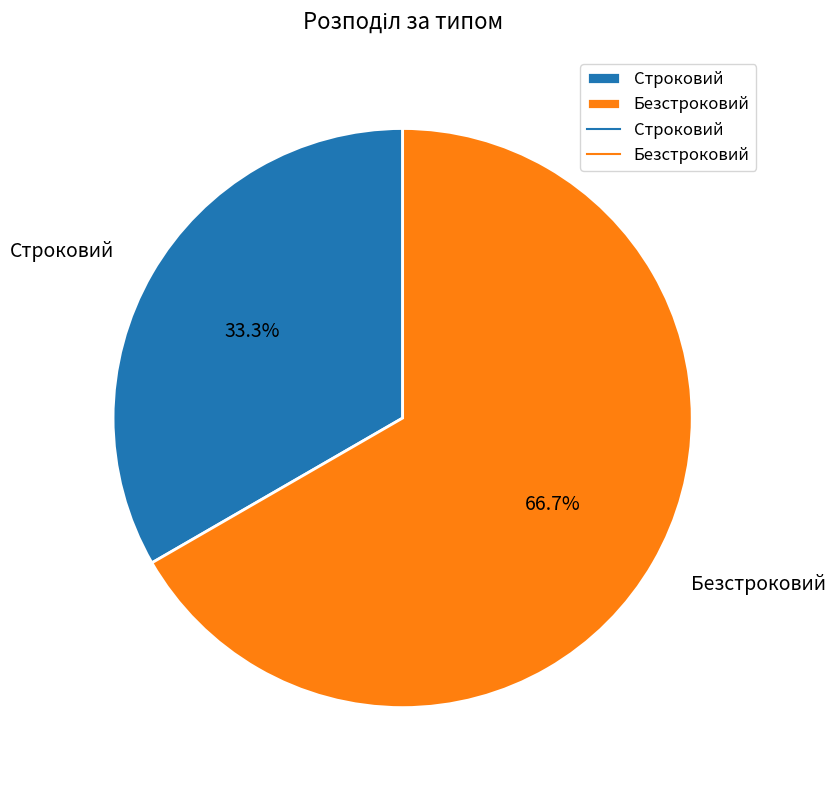

Is it true that Безстроковий is 80% of the pie?

False